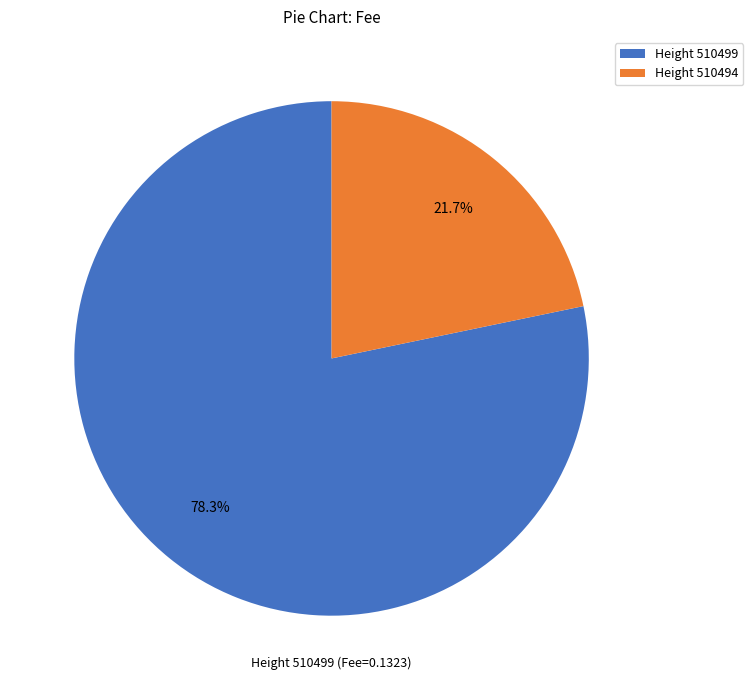

Rank the categories by value from lowest to highest.

Height 510494, Height 510499